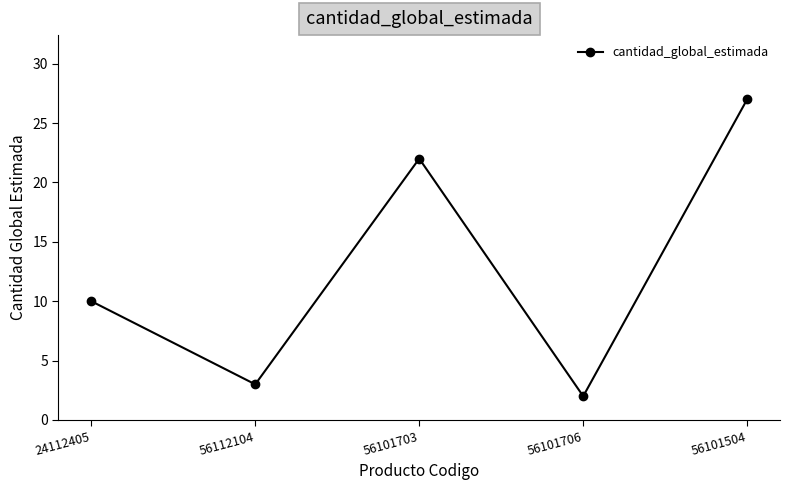

What is the minimum value shown in the chart?

2